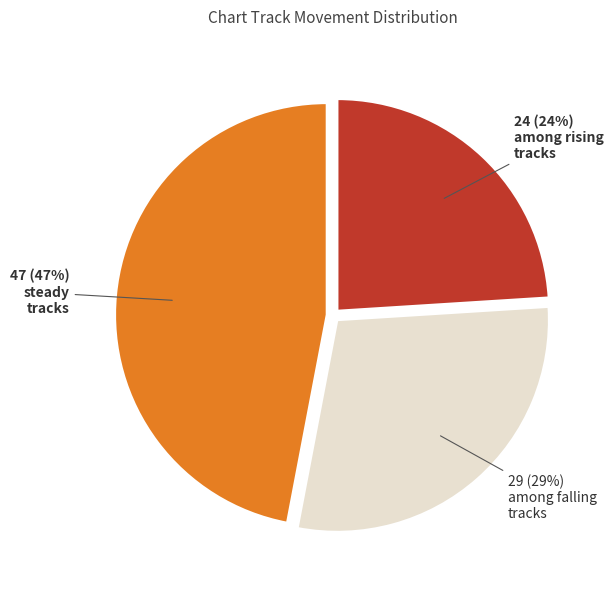

Is there any slice that represents more than half of the pie?

No